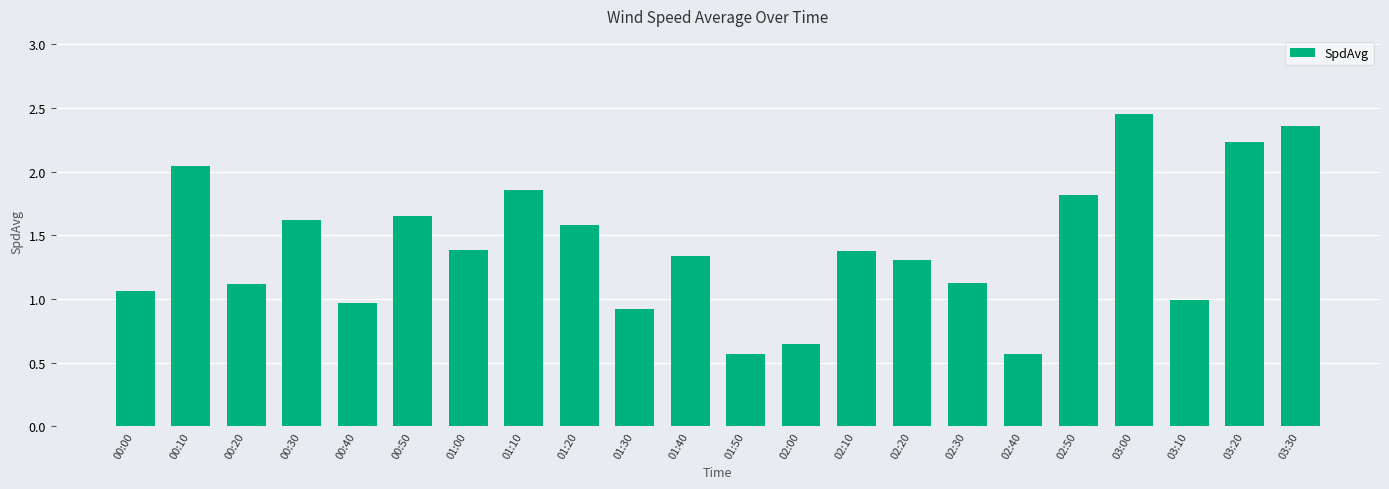

What is the value of the 20th bar from the left?

1.0